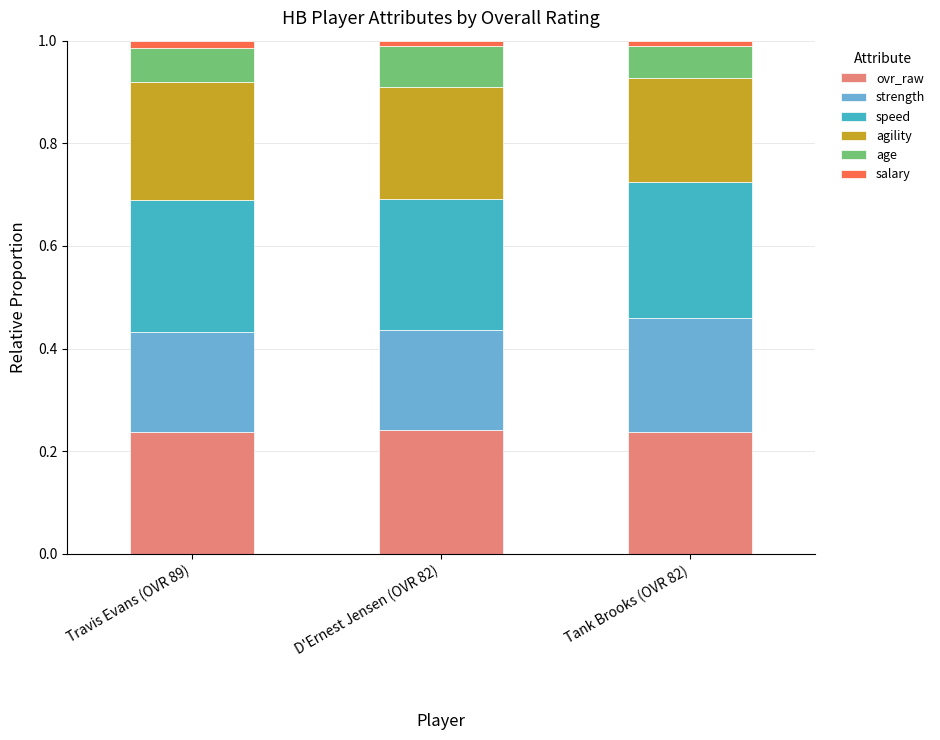

What are all the series names shown in the legend?

ovr_raw, strength, speed, agility, age, salary